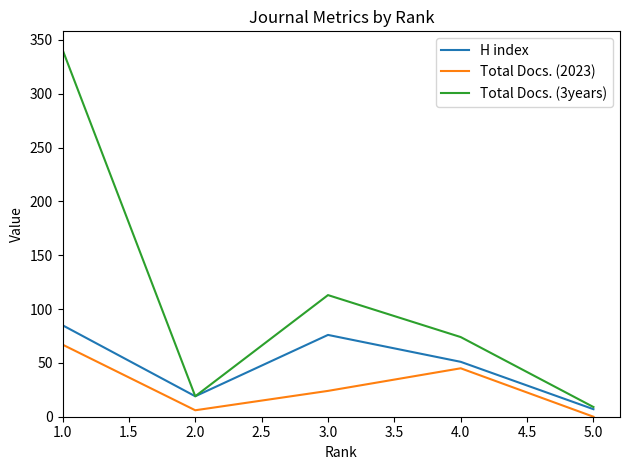

Reading left to right, list all the values displayed in this chart.

H index: 85	19	76	51	7
Total Docs. (2023): 67	6	24	45	0
Total Docs. (3years): 341	19	113	74	9